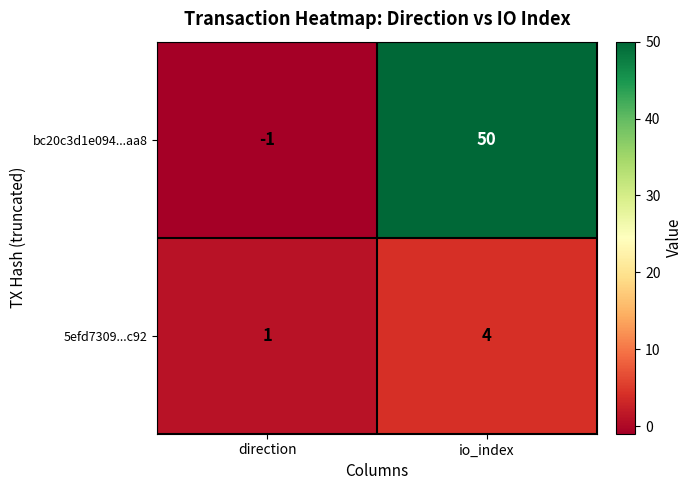

True or false: 5efd7309...c92 has a value of 0 at direction.

False